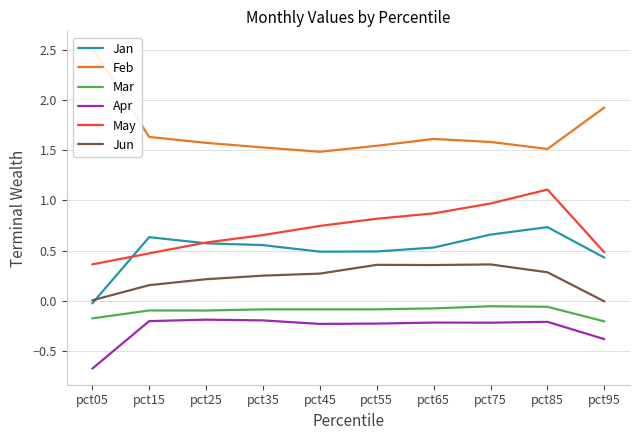

What is the value of the Mar point at the 2nd from the left?

-0.1